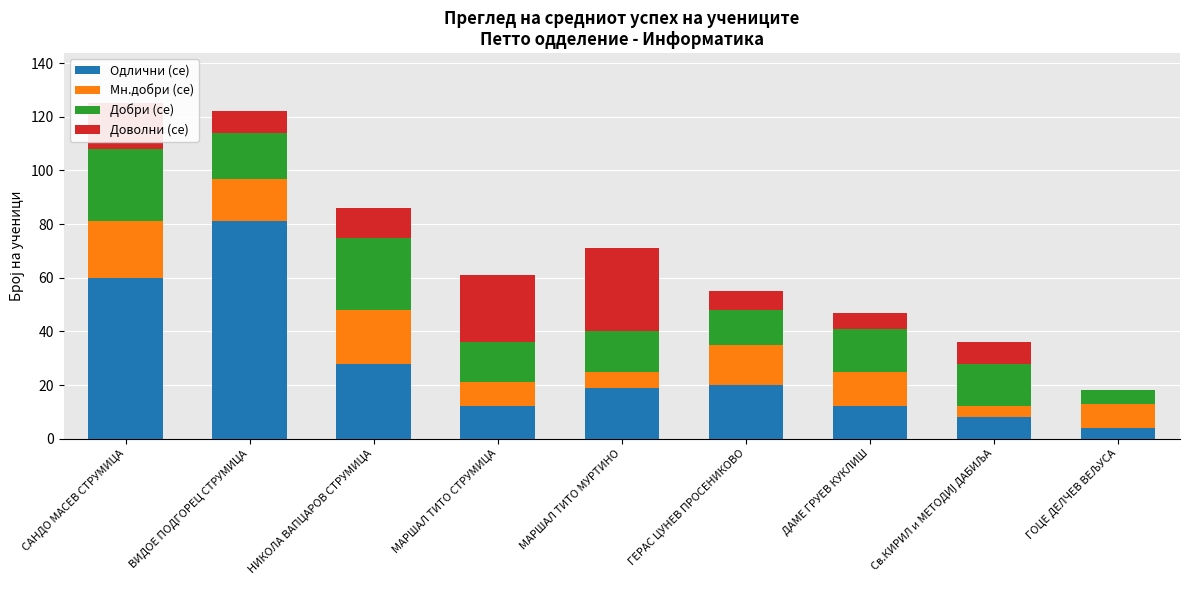

At which label does Одлични (се) reach its peak?

ВИДОЕ ПОДГОРЕЦ СТРУМИЦА